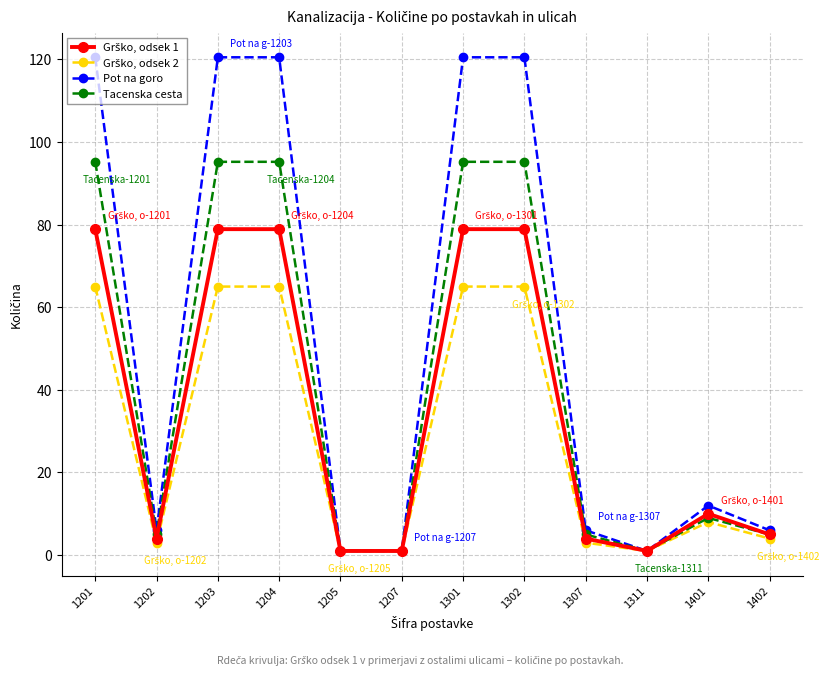

Which series has the widest spread of values?

Pot na goro